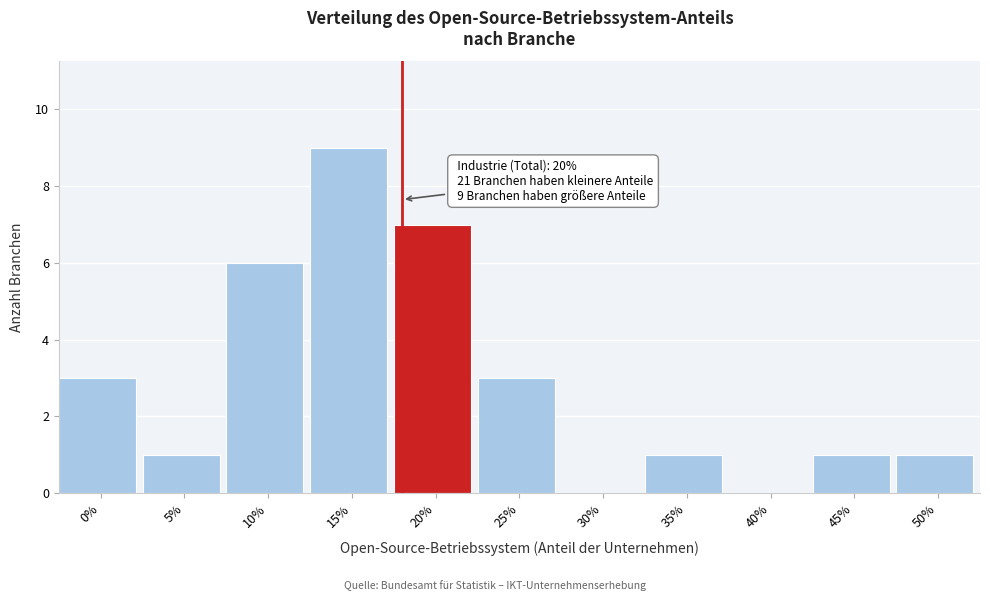

Reading right to left, list all the values displayed in this chart.

50%=1	45%=1	40%=0	35%=1	30%=0	25%=3	20%=7	15%=9	10%=6	5%=1	0%=3